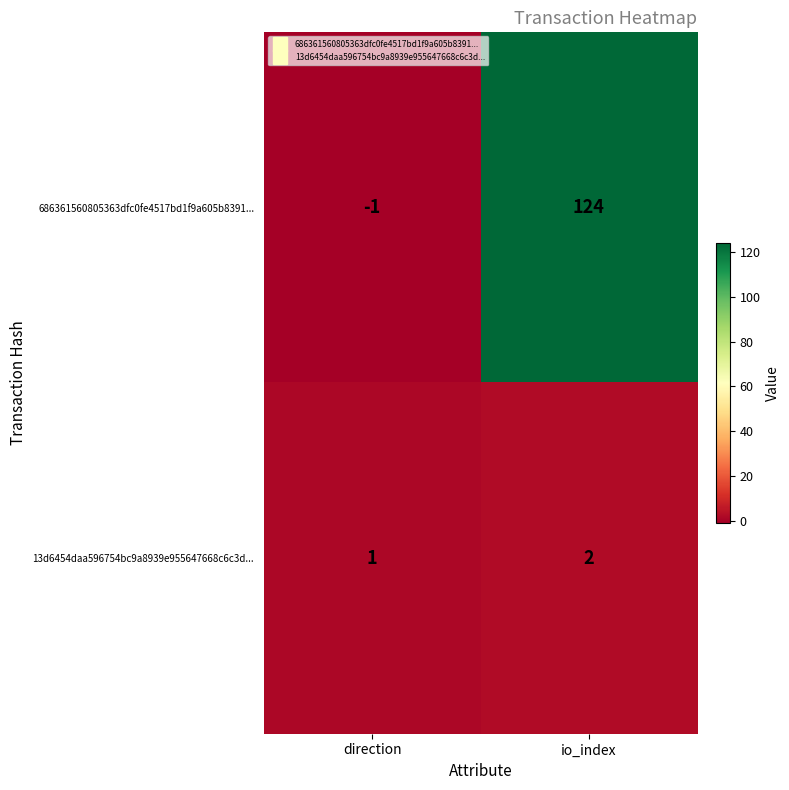

At which label is 13d6454daa596754bc9a8939e955647668c6c3d... closest to 1?

direction